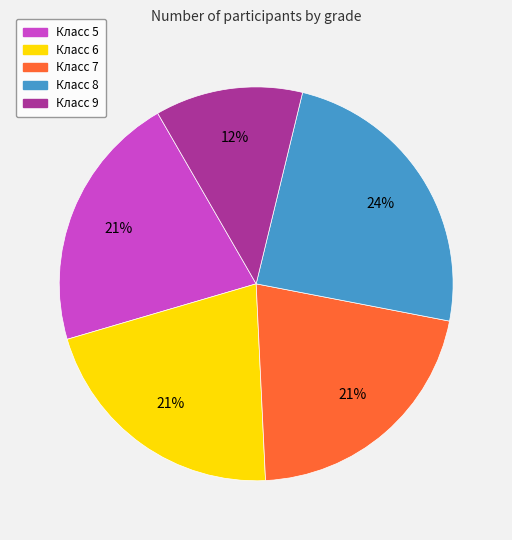

Does Класс 9 account for over 50% of the chart?

No